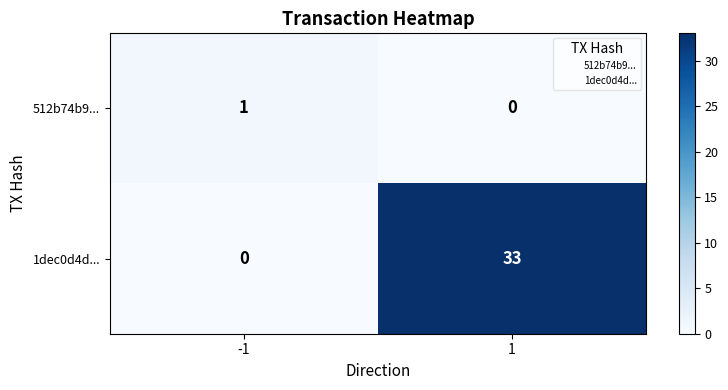

What is the difference between the highest and lowest values at 1?

33